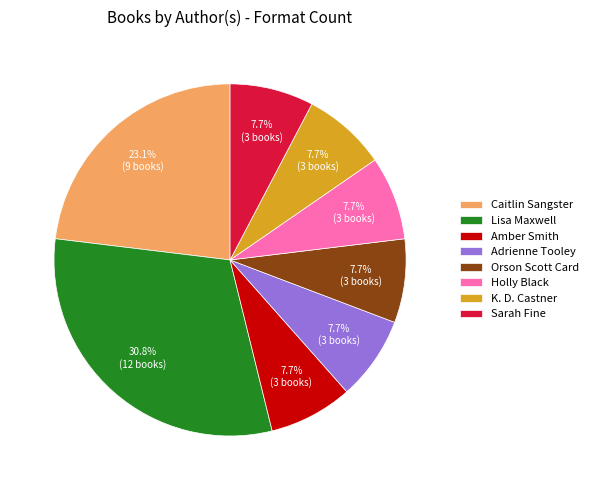

Is the sum of Lisa Maxwell and Caitlin Sangster greater than half?

Yes